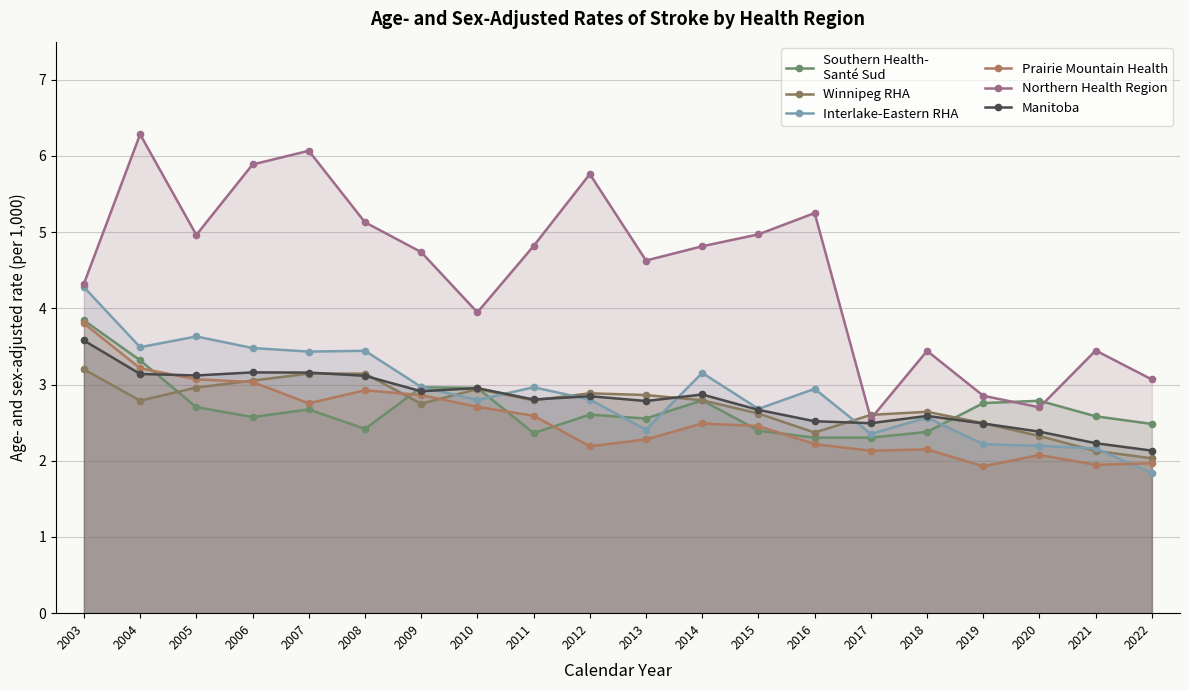

Which series has the largest total across all categories?

Northern Health Region